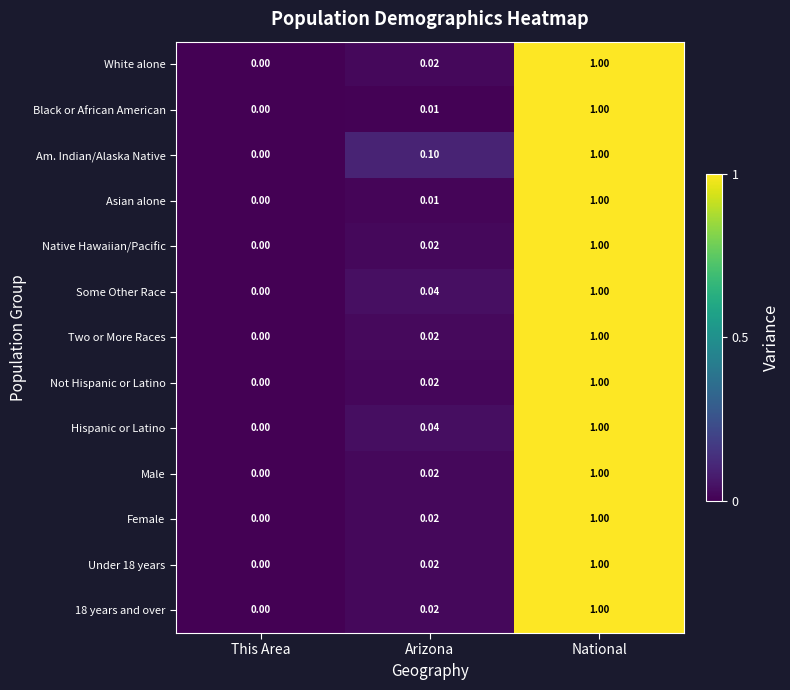

At which category is the sum across all series the highest?

National